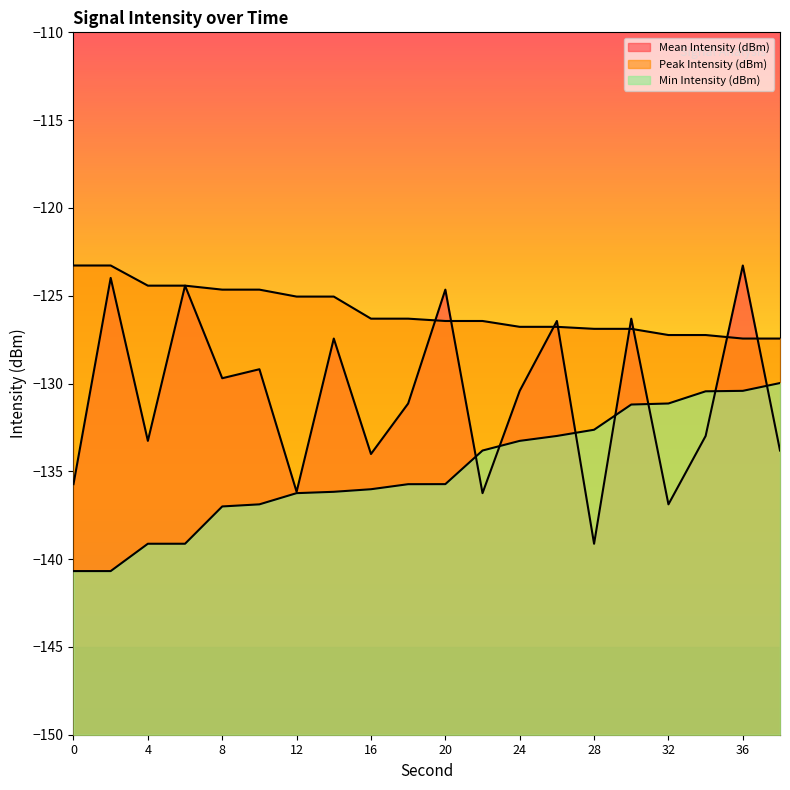

Reading left to right, transcribe all the data shown in this chart.

Mean Intensity (dBm): -135.7	-124.0	-133.3	-124.4	-129.7	-129.2	-136.2	-127.4	-134.0	-131.1	-124.7	-136.2	-130.4	-126.4	-139.1	-126.3	-136.9	-133.0	-123.3	-133.8
Peak Intensity (dBm): -123.3	-123.3	-124.4	-124.4	-124.7	-124.7	-125.0	-125.0	-126.3	-126.3	-126.4	-126.4	-126.8	-126.8	-126.9	-126.9	-127.2	-127.2	-127.4	-127.4
Min Intensity (dBm): -140.7	-140.7	-139.1	-139.1	-137.0	-136.9	-136.2	-136.2	-136.0	-135.7	-135.7	-133.8	-133.3	-133.0	-132.6	-131.2	-131.1	-130.4	-130.4	-130.0